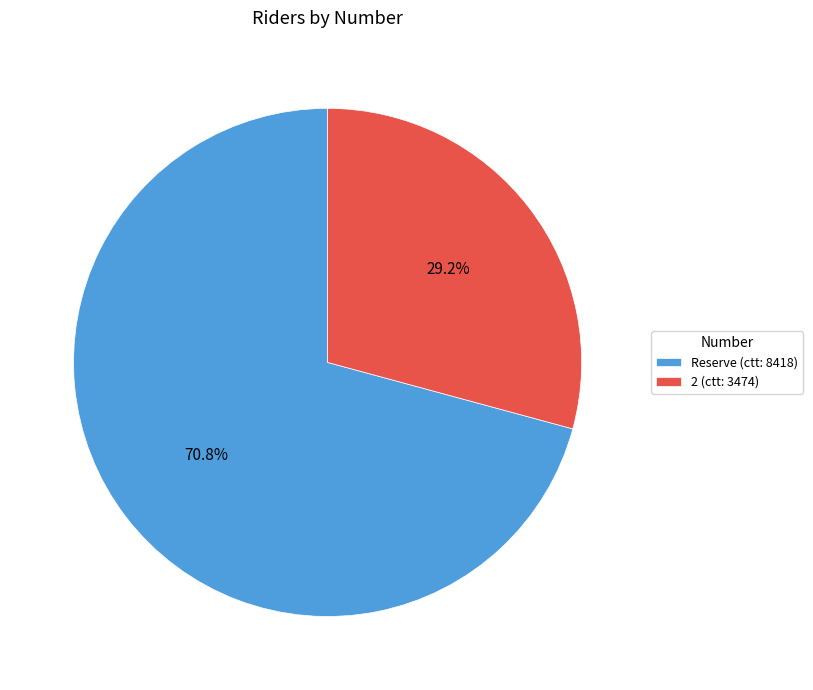

Between 2 and Reserve, which is larger?

Reserve